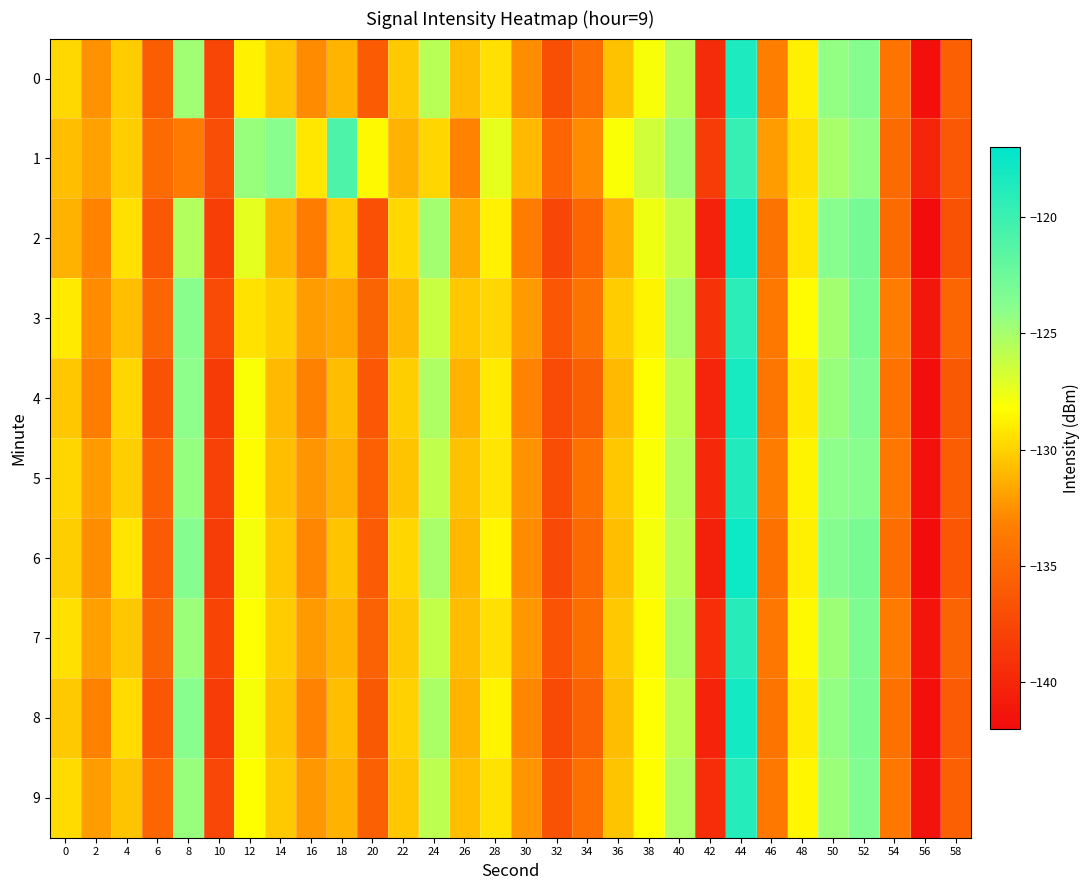

Reading left to right, extract all data points from this chart.

0: 0=-129.7	2=-132.5	4=-130.3	6=-135.8	8=-124.8	10=-137.5	12=-128.7	14=-130.5	16=-132.8	18=-131.1	20=-135.9	22=-130.3	24=-125.6	26=-130.8	28=-129.5	30=-132.7	32=-136.9	34=-134.6	36=-130.6	38=-128.0	40=-125.6	42=-139.5	44=-118.6	46=-133.3	48=-128.9	50=-124.3	52=-123.7	54=-134.0	56=-141.8	58=-135.6
1: 0=-130.7	2=-131.9	4=-130.1	6=-134.7	8=-133.6	10=-136.9	12=-124.5	14=-123.8	16=-129.2	18=-120.9	20=-128.5	22=-131.2	24=-129.8	26=-133.1	28=-127.4	30=-130.9	32=-135.2	34=-132.8	36=-128.1	38=-126.5	40=-124.7	42=-138.2	44=-119.8	46=-132.1	48=-129.5	50=-125.1	52=-124.3	54=-134.7	56=-140.1	58=-136.2
2: 0=-131.2	2=-133.1	4=-129.5	6=-136.2	8=-125.4	10=-138.1	12=-127.3	14=-131.1	16=-133.5	18=-130.2	20=-136.8	22=-129.7	24=-124.9	26=-131.5	28=-128.8	30=-133.4	32=-137.6	34=-135.2	36=-131.3	38=-127.7	40=-126.1	42=-140.3	44=-117.9	46=-134.1	48=-129.2	50=-123.8	52=-122.9	54=-134.8	56=-142.3	58=-136.7
3: 0=-129.1	2=-132.8	4=-130.7	6=-135.1	8=-123.9	10=-137.2	12=-129.4	14=-130.1	16=-132.1	18=-131.7	20=-135.3	22=-130.9	24=-126.2	26=-130.4	28=-129.8	30=-132.2	32=-136.4	34=-134.1	36=-130.2	38=-128.7	40=-125.1	42=-139.1	44=-119.2	46=-133.7	48=-128.4	50=-124.9	52=-123.2	54=-133.5	56=-141.2	58=-135.1
4: 0=-130.4	2=-133.5	4=-129.8	6=-136.7	8=-124.1	10=-138.4	12=-128.1	14=-130.9	16=-133.2	18=-130.8	20=-136.2	22=-130.1	24=-125.3	26=-131.2	28=-129.1	30=-133.1	32=-137.2	34=-135.7	36=-130.9	38=-128.3	40=-125.8	42=-140.1	44=-118.2	46=-133.9	48=-129.1	50=-124.5	52=-123.5	54=-134.2	56=-141.9	58=-136.1
5: 0=-129.8	2=-132.2	4=-130.1	6=-135.5	8=-124.4	10=-137.9	12=-128.4	14=-130.7	16=-132.4	18=-131.3	20=-135.6	22=-130.5	24=-125.9	26=-130.6	28=-129.3	30=-132.5	32=-137.1	34=-134.3	36=-130.4	38=-128.1	40=-125.4	42=-139.8	44=-118.7	46=-133.5	48=-128.7	50=-124.1	52=-123.8	54=-133.8	56=-141.6	58=-135.8
6: 0=-130.1	2=-132.7	4=-129.3	6=-136.0	8=-123.7	10=-138.2	12=-127.9	14=-130.4	16=-133.0	18=-130.5	20=-136.0	22=-129.8	24=-125.1	26=-131.0	28=-128.6	30=-132.8	32=-137.4	34=-135.0	36=-130.7	38=-127.9	40=-125.6	42=-140.4	44=-117.7	46=-134.3	48=-128.9	50=-123.7	52=-123.1	54=-134.5	56=-142.1	58=-136.4
7: 0=-129.5	2=-132.0	4=-130.4	6=-135.3	8=-124.6	10=-137.7	12=-128.2	14=-130.2	16=-132.2	18=-131.1	20=-135.4	22=-130.3	24=-126.0	26=-130.8	28=-129.5	30=-132.3	32=-136.6	34=-134.5	36=-130.3	38=-128.4	40=-125.2	42=-139.3	44=-119.0	46=-133.8	48=-128.5	50=-124.7	52=-123.4	54=-133.6	56=-141.4	58=-135.3
8: 0=-130.3	2=-133.2	4=-129.6	6=-136.4	8=-123.8	10=-138.3	12=-128.0	14=-130.6	16=-133.1	18=-130.7	20=-136.1	22=-130.0	24=-125.2	26=-131.1	28=-128.7	30=-133.0	32=-137.3	34=-135.4	36=-130.8	38=-128.2	40=-125.7	42=-140.2	44=-118.0	46=-134.0	48=-129.0	50=-124.3	52=-123.3	54=-134.3	56=-141.8	58=-136.0
9: 0=-129.6	2=-132.1	4=-130.5	6=-135.2	8=-124.5	10=-137.5	12=-128.3	14=-130.3	16=-132.3	18=-131.2	20=-135.5	22=-130.4	24=-125.8	26=-130.7	28=-129.4	30=-132.4	32=-136.7	34=-134.4	36=-130.5	38=-128.3	40=-125.3	42=-139.4	44=-118.9	46=-133.7	48=-128.6	50=-124.6	52=-123.5	54=-133.7	56=-141.5	58=-135.5